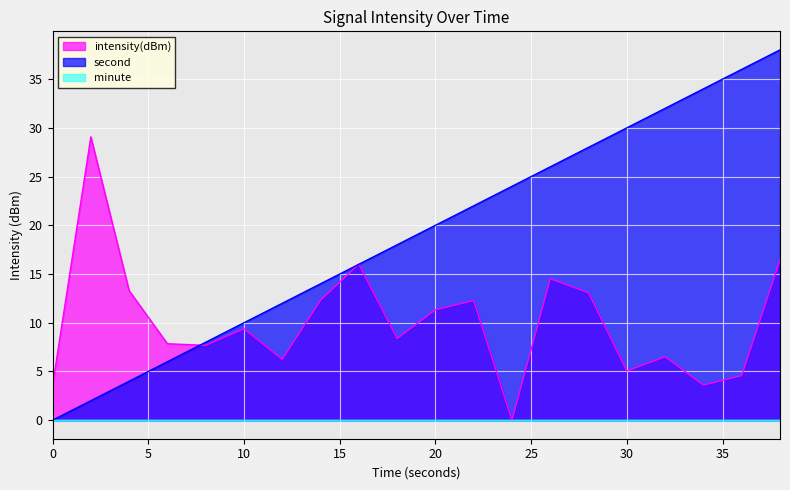

What is the value of the second point at the 10th from the left?

18.0